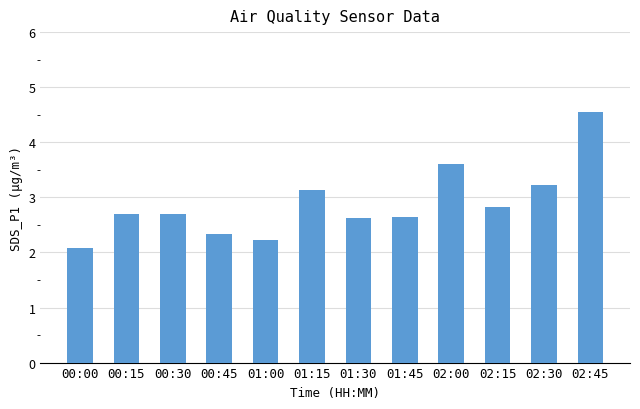

Which has a higher value, 00:45 or 02:15?

02:15